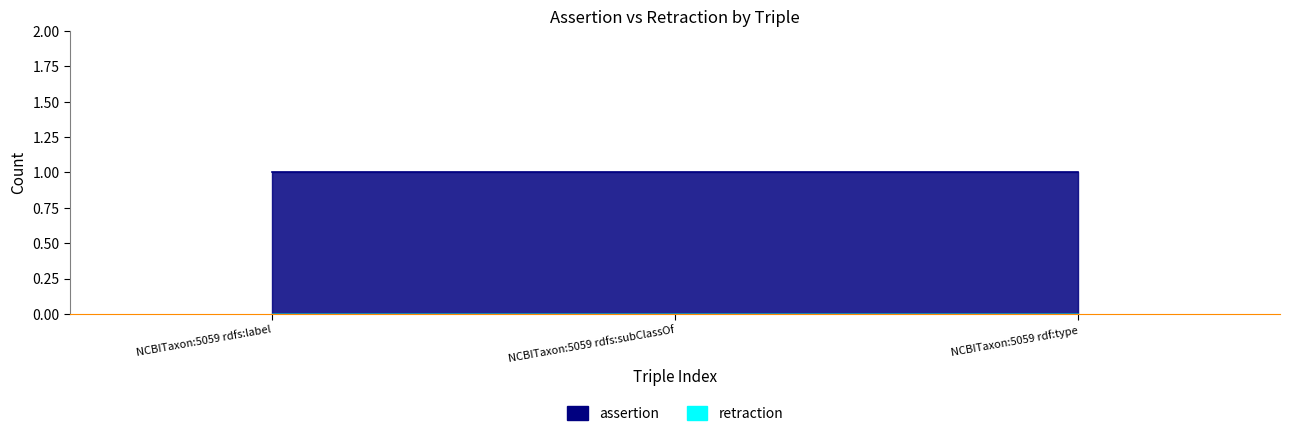

Which series changed the most between NCBITaxon:5059 rdfs:subClassOf and NCBITaxon:5059 rdf:type?

assertion